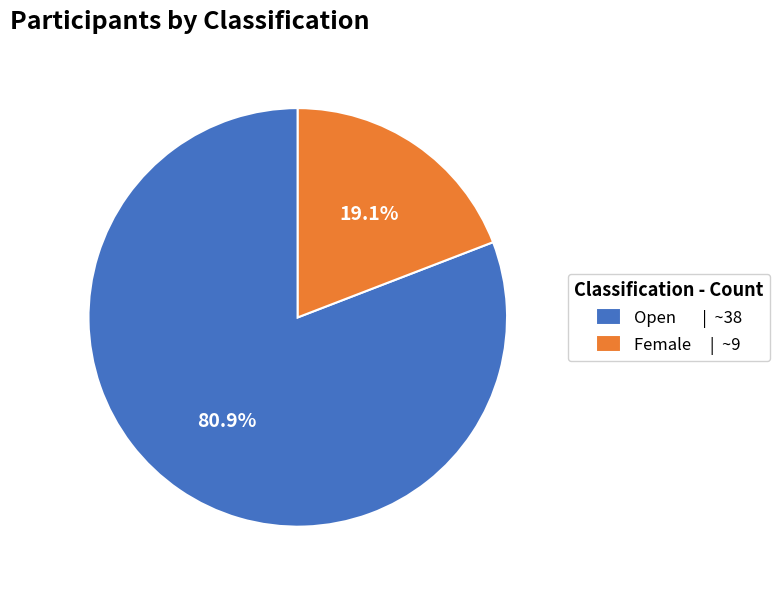

What percentage is the Female slice, to the nearest percent?

19%